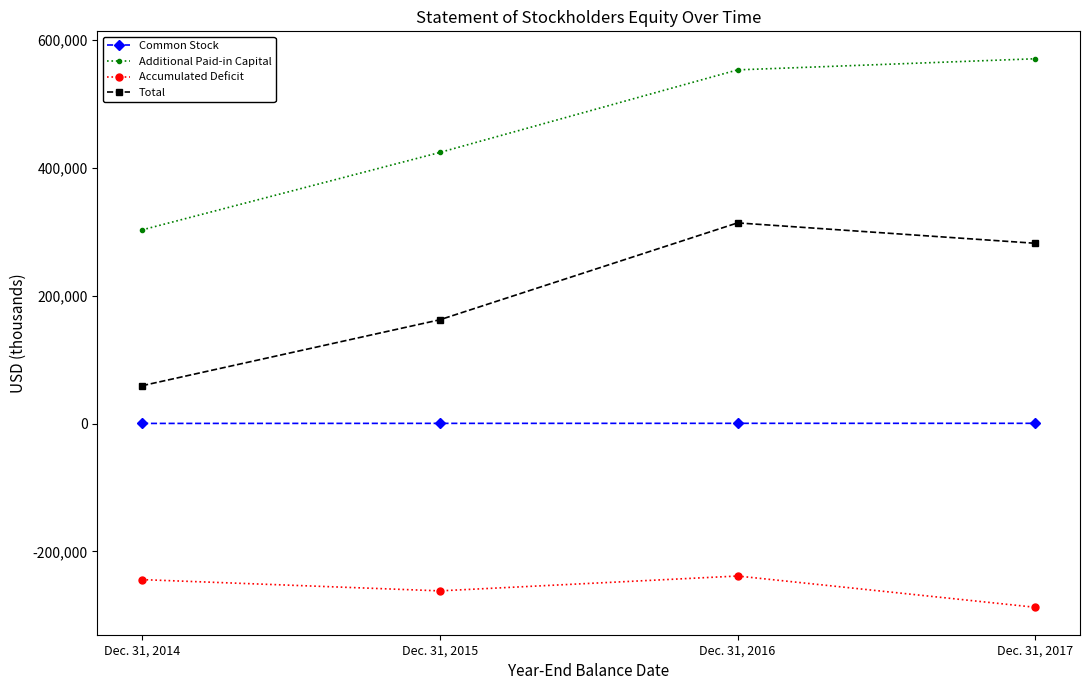

True or false: Accumulated Deficit has more than 2 interior local peaks.

False